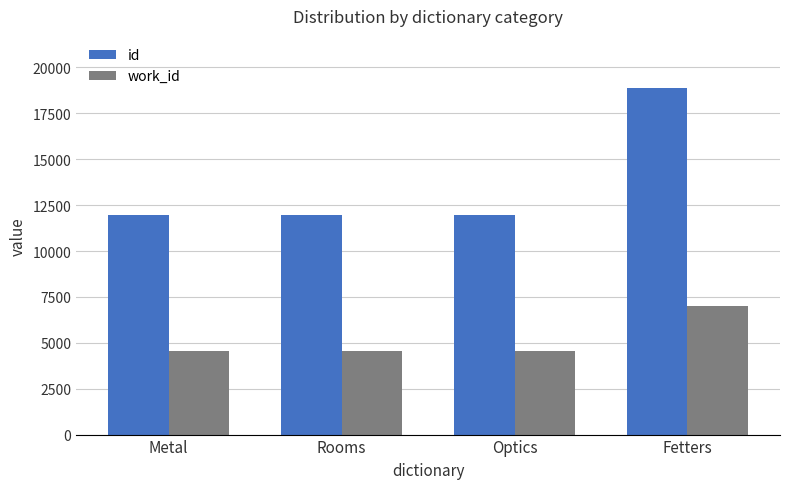

What is the label of the 2nd bar from the left?

Rooms